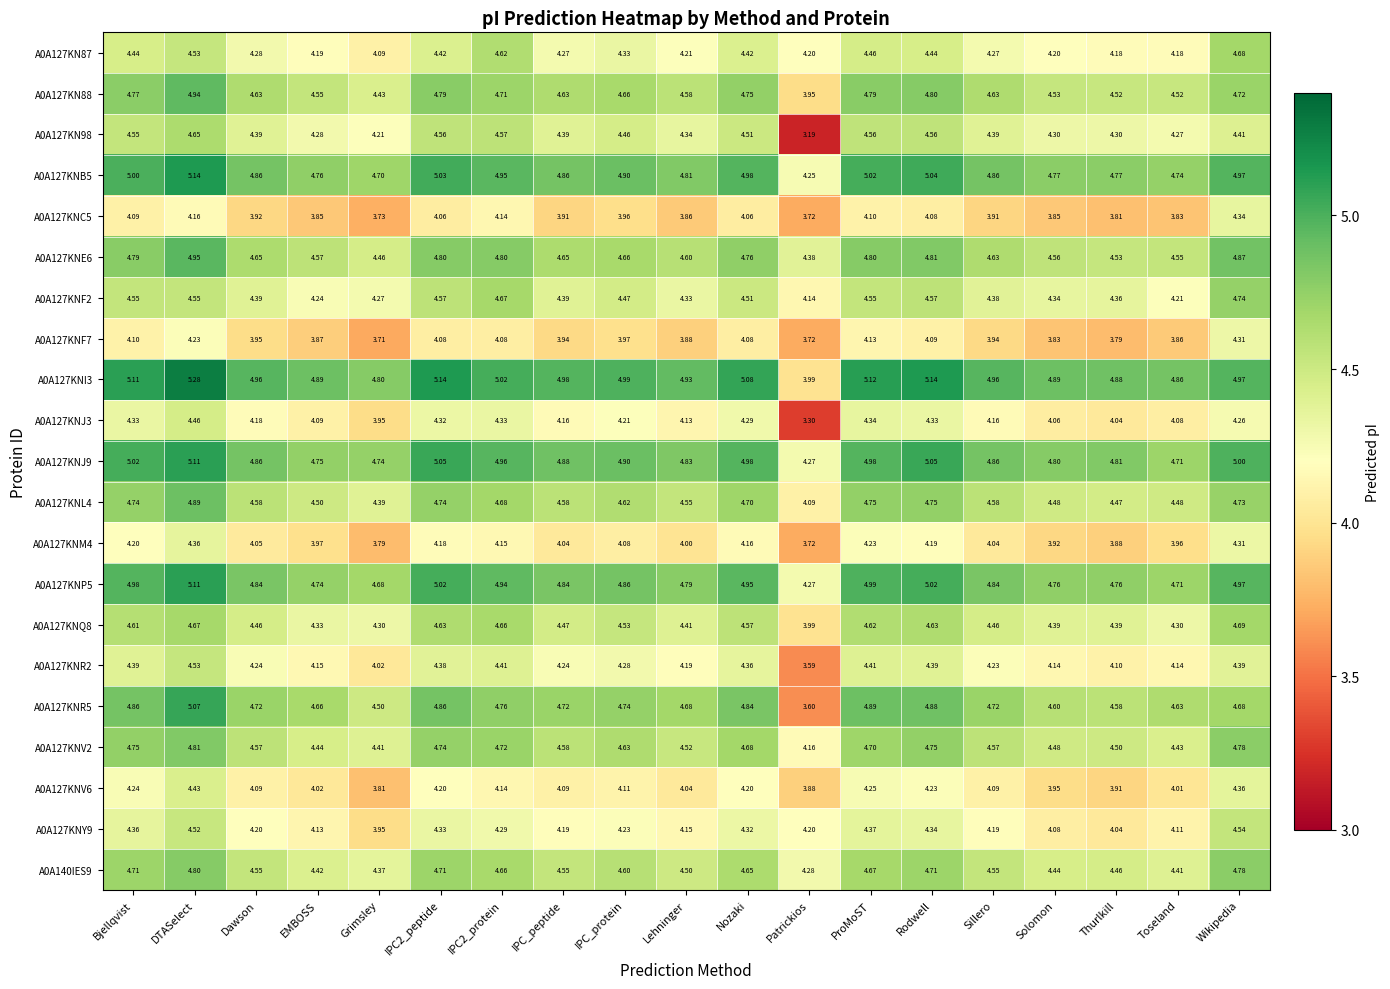

How many data points does each series have?

19